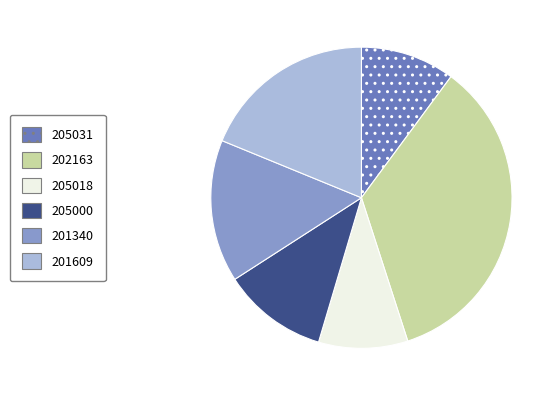

True or false: 202163 accounts for 35% of the total.

True